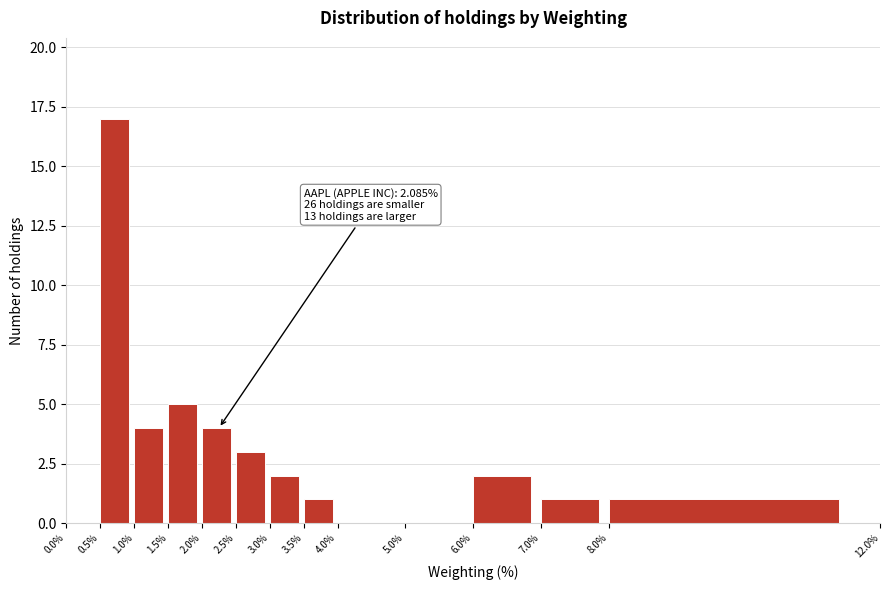

Over which range of the x-axis is the bar tallest?

0.5% to 1.0%